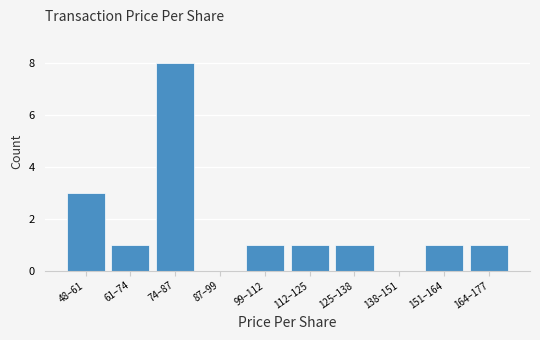

Reading left to right, what are all the values shown in this chart?

48–61=3	61–74=1	74–87=8	87–99=0	99–112=1	112–125=1	125–138=1	138–151=0	151–164=1	164–177=1